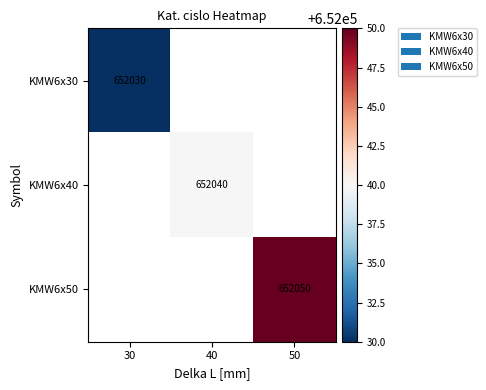

The value of KMW6x30 at 30 is 652030. True or false?

True